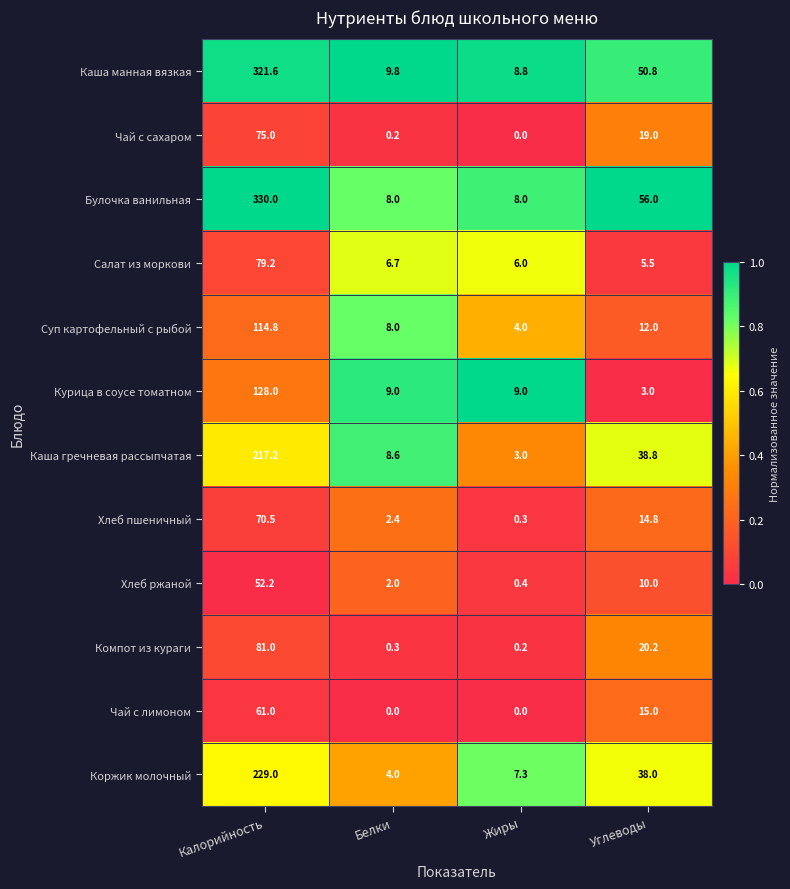

Is it true that Салат из моркови equals 5.5 at Углеводы?

True